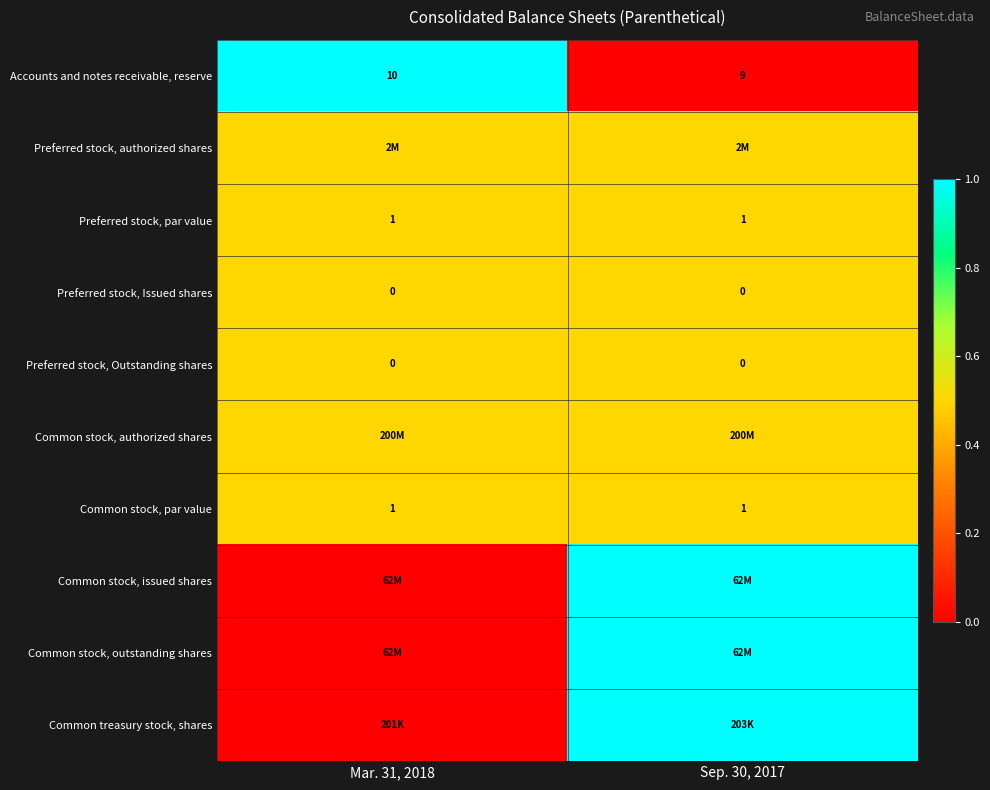

True or false: Preferred stock, par value has a value of 1.0 at Sep. 30, 2017.

True